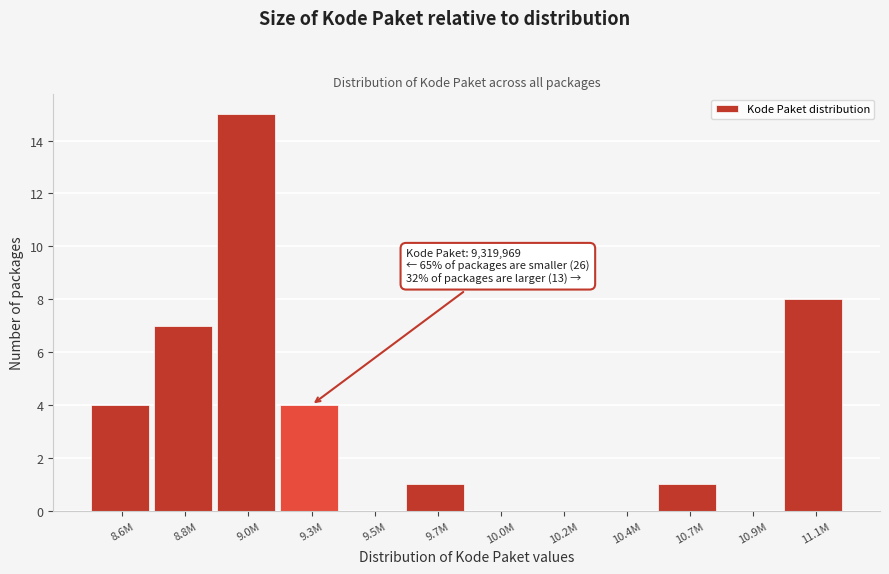

Reading left to right, list all the values displayed in this chart.

8.6M=4	8.8M=7	9.0M=15	9.3M=4	9.5M=0	9.7M=1	10.0M=0	10.2M=0	10.4M=0	10.7M=1	10.9M=0	11.1M=8